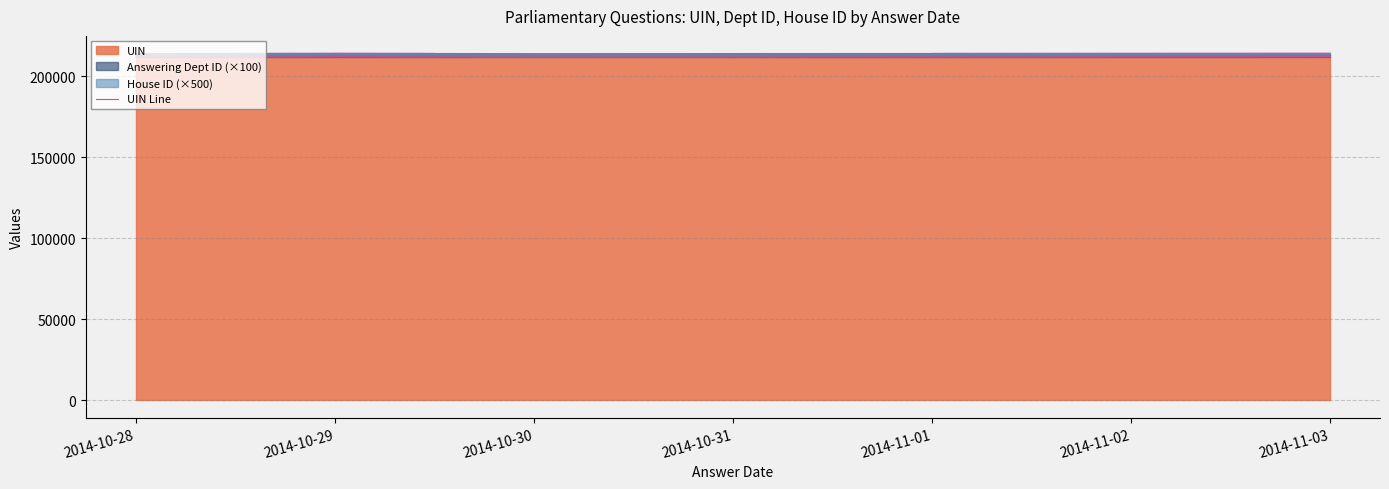

How many categories are shown in the chart?

10